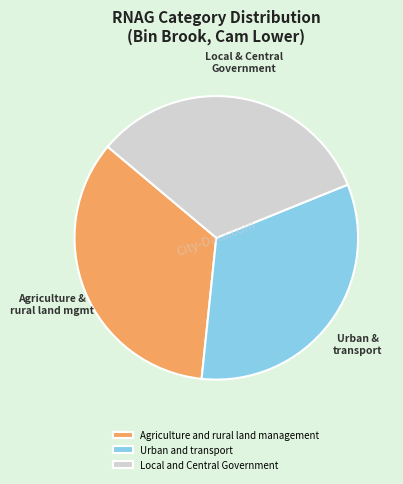

Which category has the biggest portion of the pie?

Agriculture and rural land management